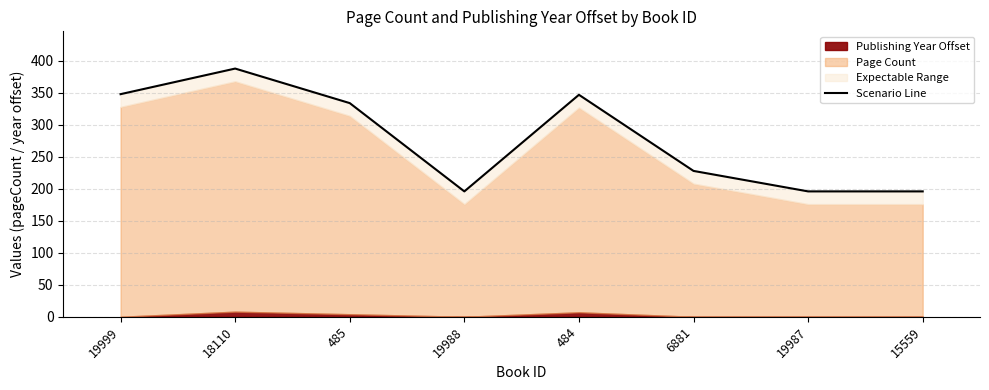

Reading left to right, what are all the values shown in this chart?

348	388	334	196	347	228	196	196